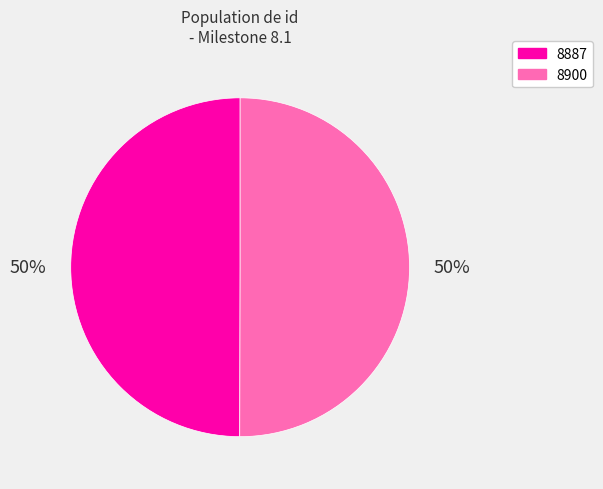

To the nearest percent, what is the combined percentage of 8887 and 8900?

100%